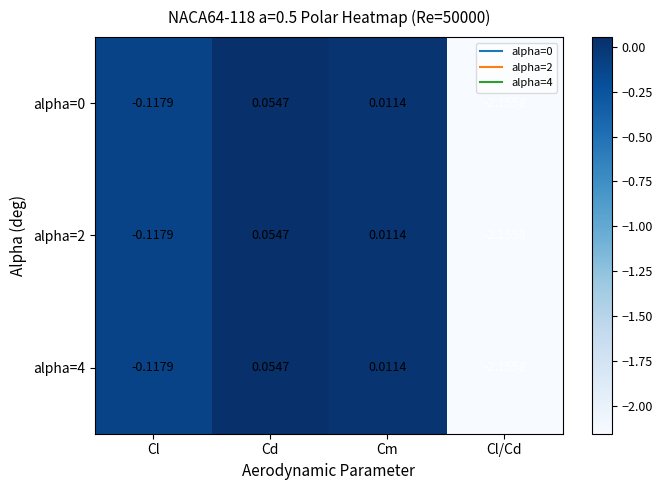

Count the number of categories in the chart.

4